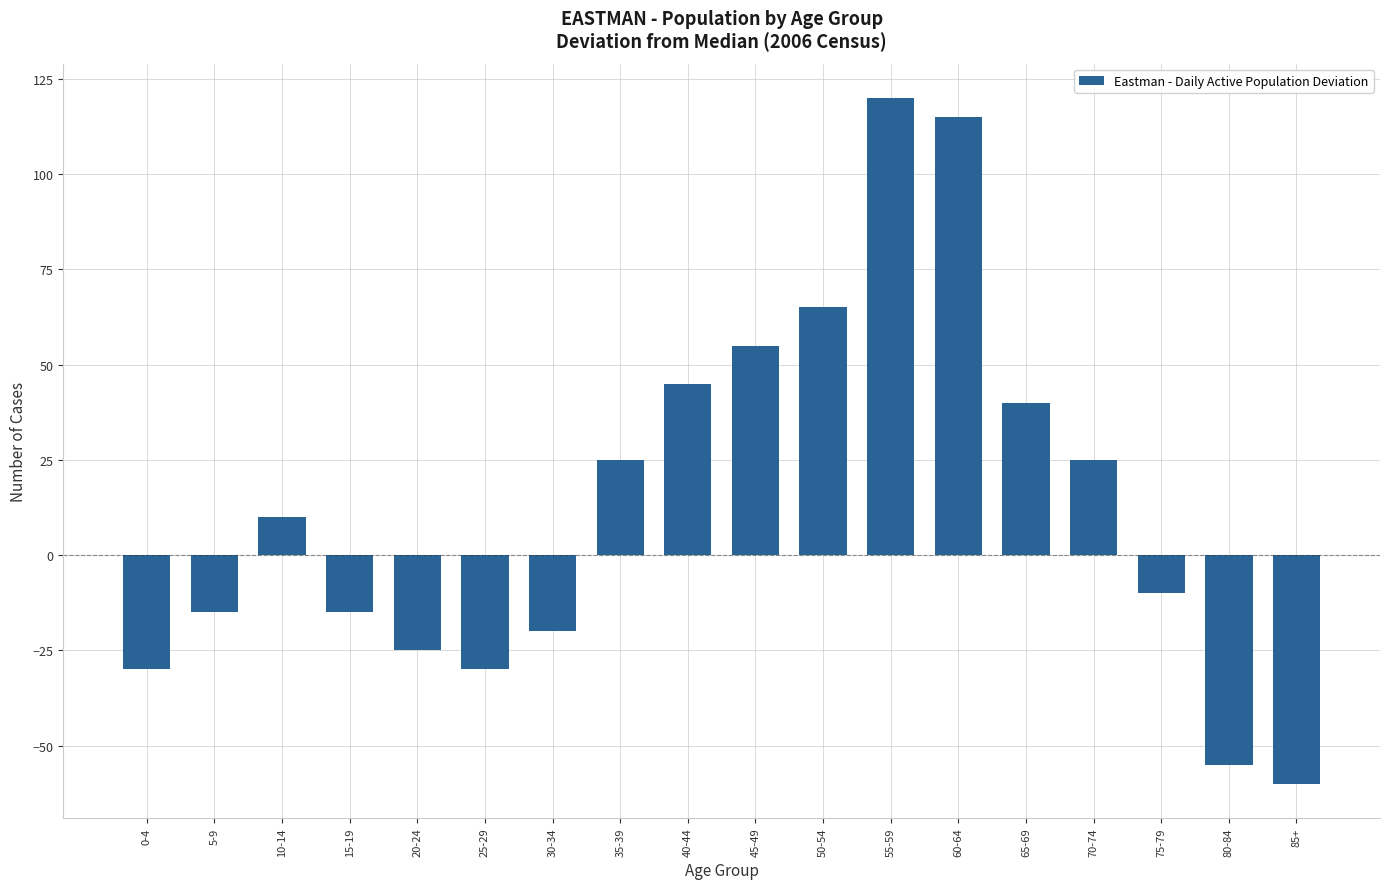

How many categories are shown in the chart?

18